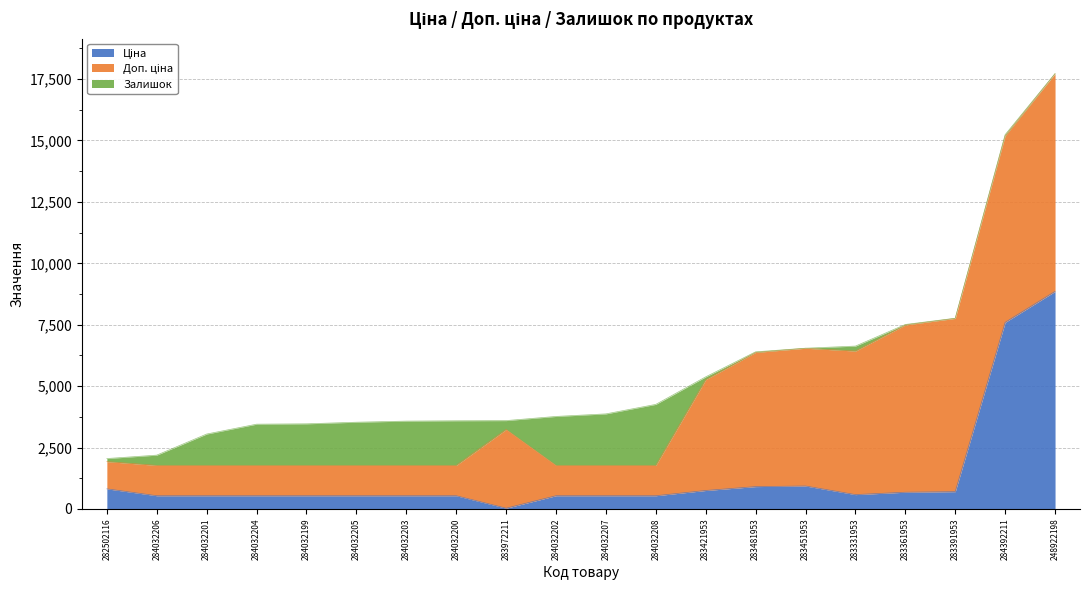

At how many categories does at least one series exceed 5847?

4